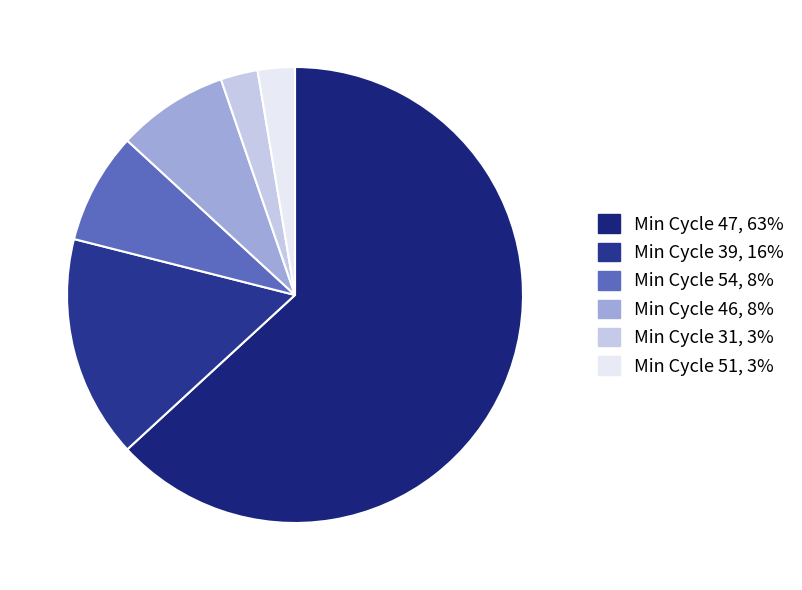

Count the number of slices in the pie.

6